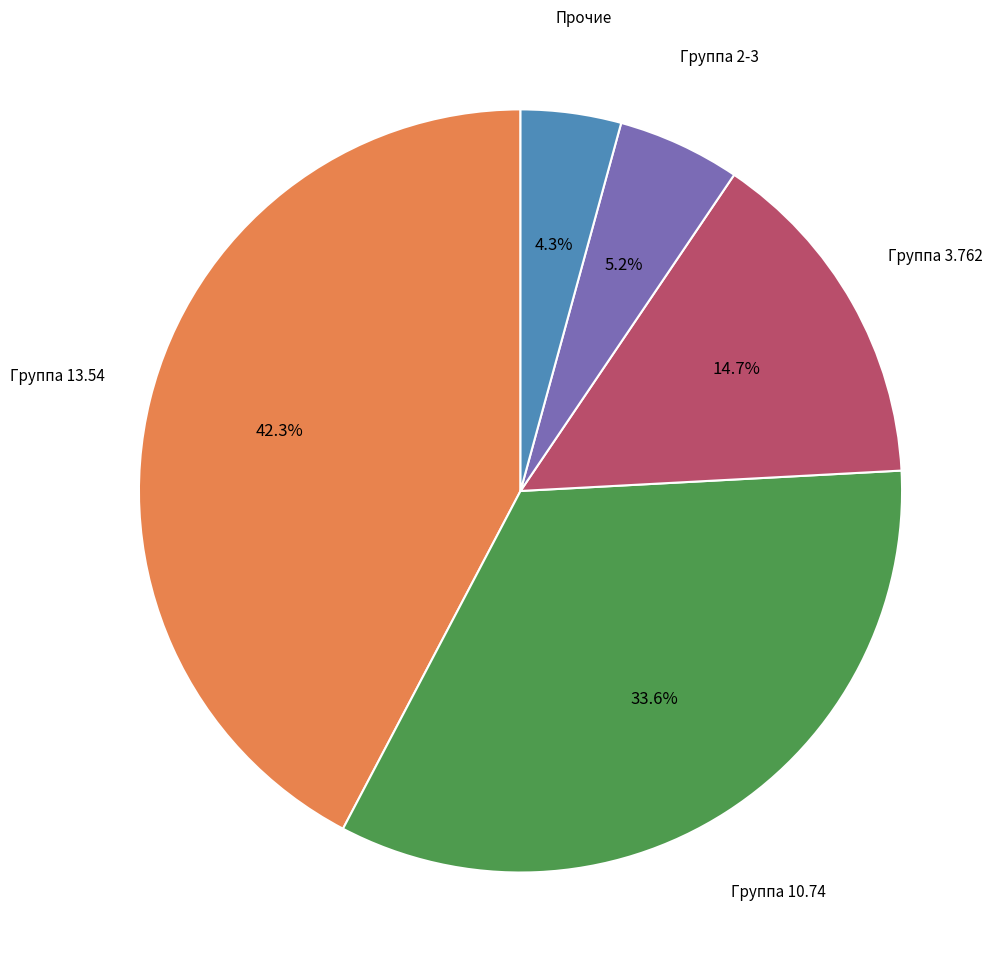

Count the number of slices in the pie.

5